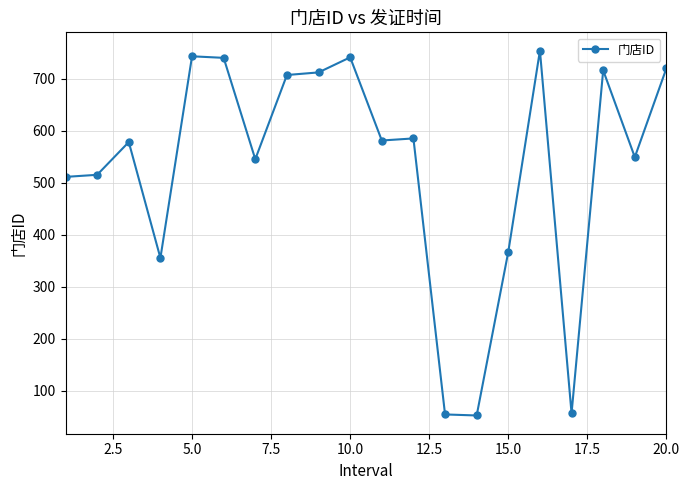

What is the sum of all values?

10581